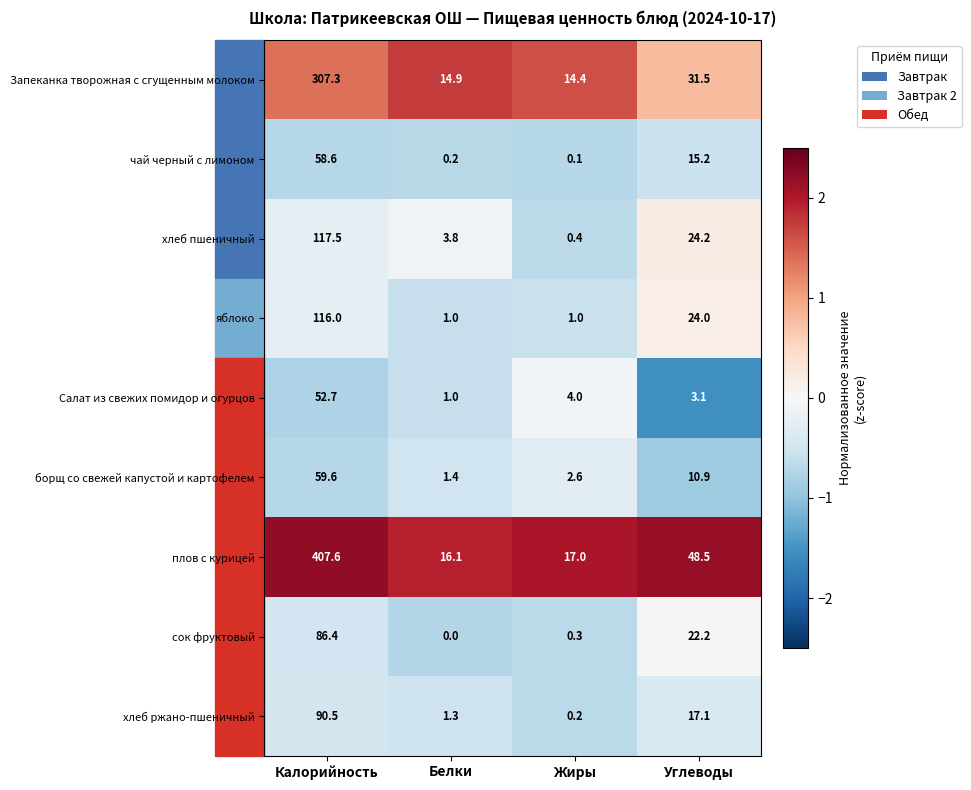

True or false: плов с курицей has a value of 3.7 at Белки.

False